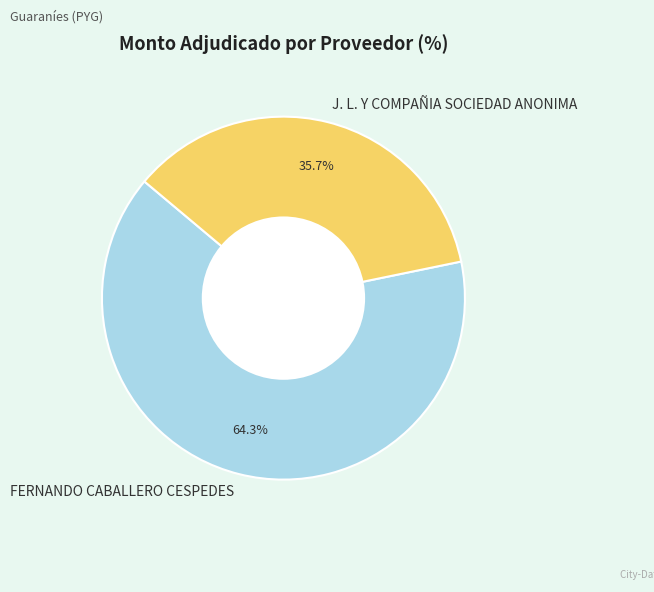

The FERNANDO CABALLERO CESPEDES slice represents 64% of the pie. True or false?

True